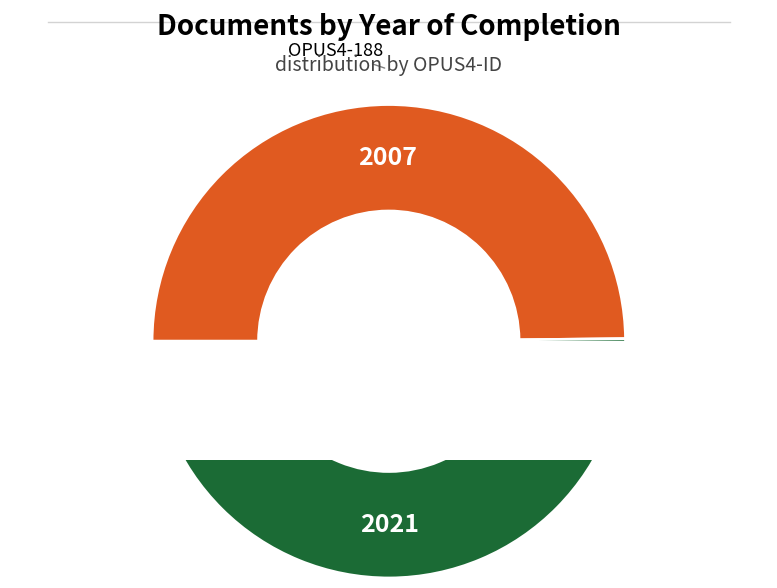

Is the sum of OPUS4-188 and OPUS4-9594 greater than half?

Yes